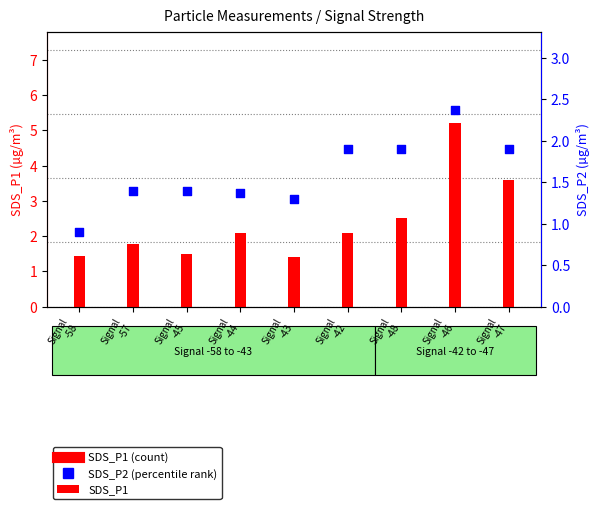

At how many categories does at least one series exceed 4?

1